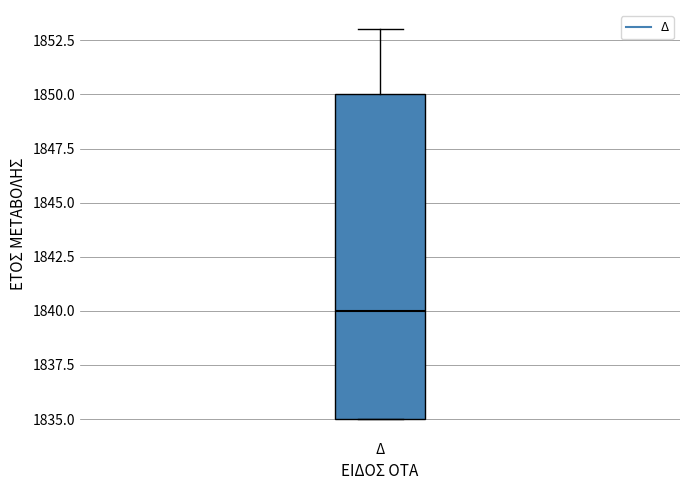

Read this box plot against the y-axis: the position of the median line, the range covered by the box, and the ends of both whiskers. The values are not printed on the chart, so give them approximately, as read against the axis.

median 1840, box 1835 to 1850, whiskers 1835 to 1853